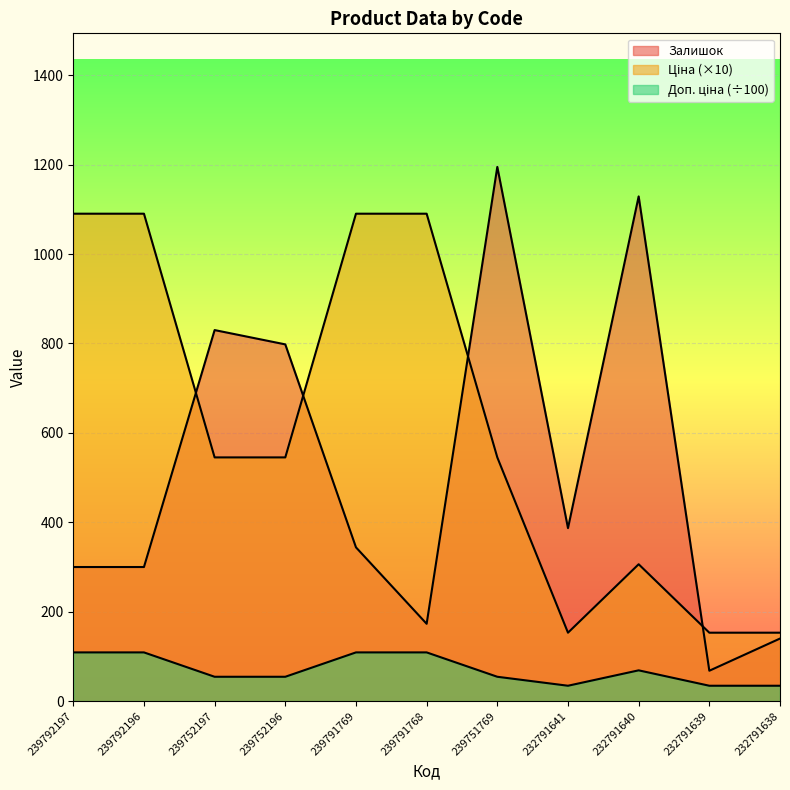

What is the difference between the second highest and minimum values in the Ціна series?

937.2